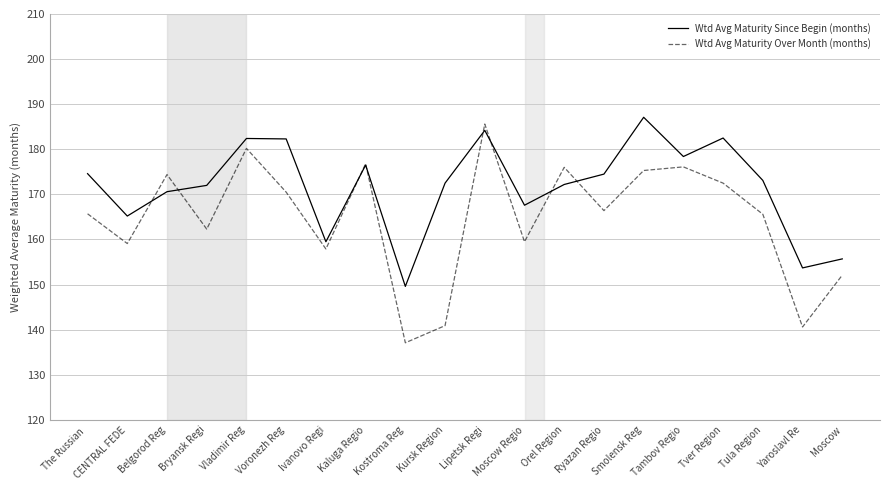

At which category is the sum across all series the highest?

Lipetsk Regi